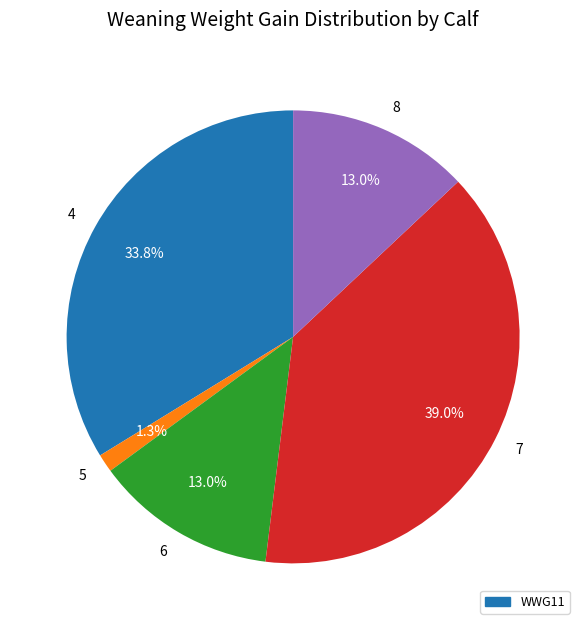

What percentage do 4 and 6 together represent?

46.8%